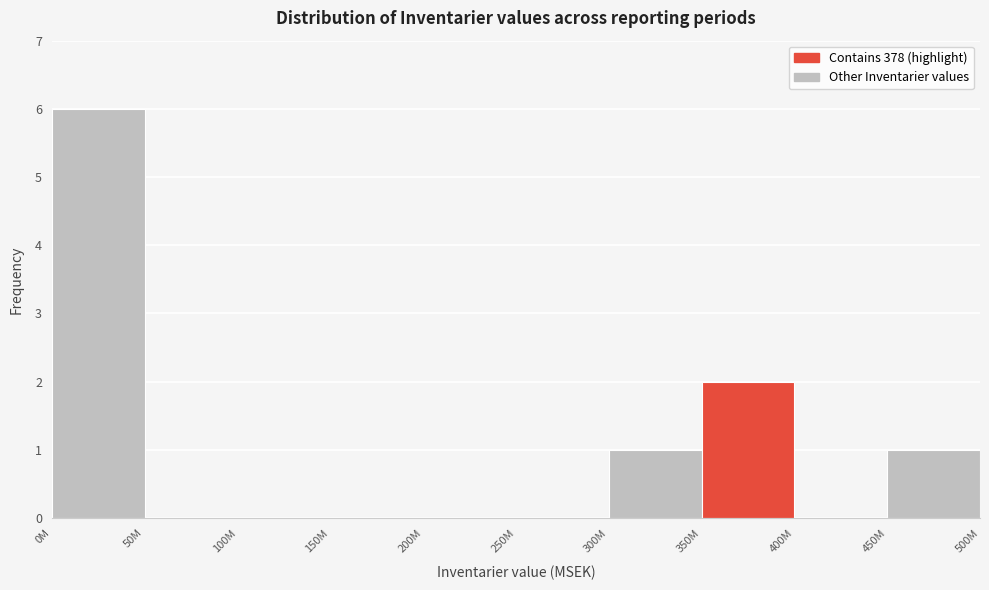

Reading left to right, list all the values displayed in this chart.

0M=6	50M=0	100M=0	150M=0	200M=0	250M=0	300M=1	350M=2	400M=0	450M=1